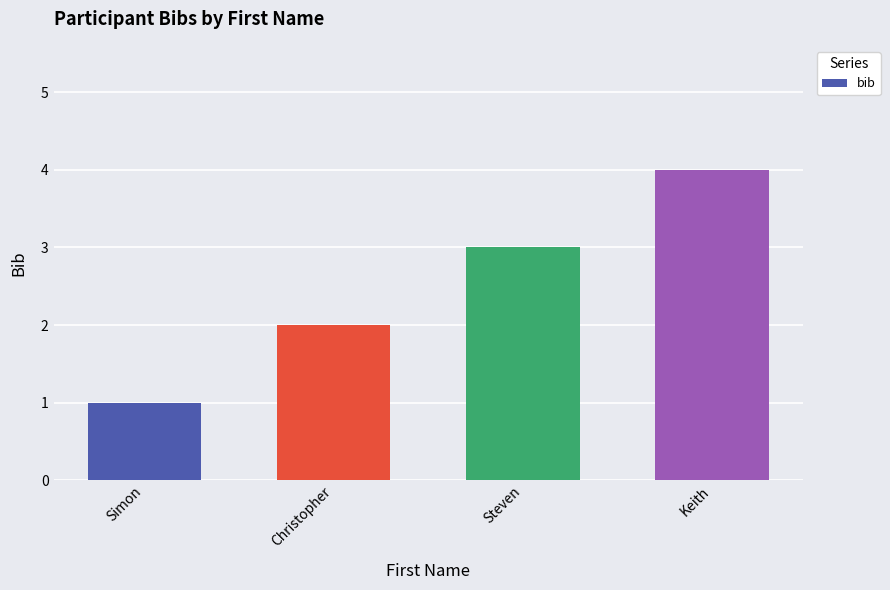

Is it true that the value at Simon is 2?

False